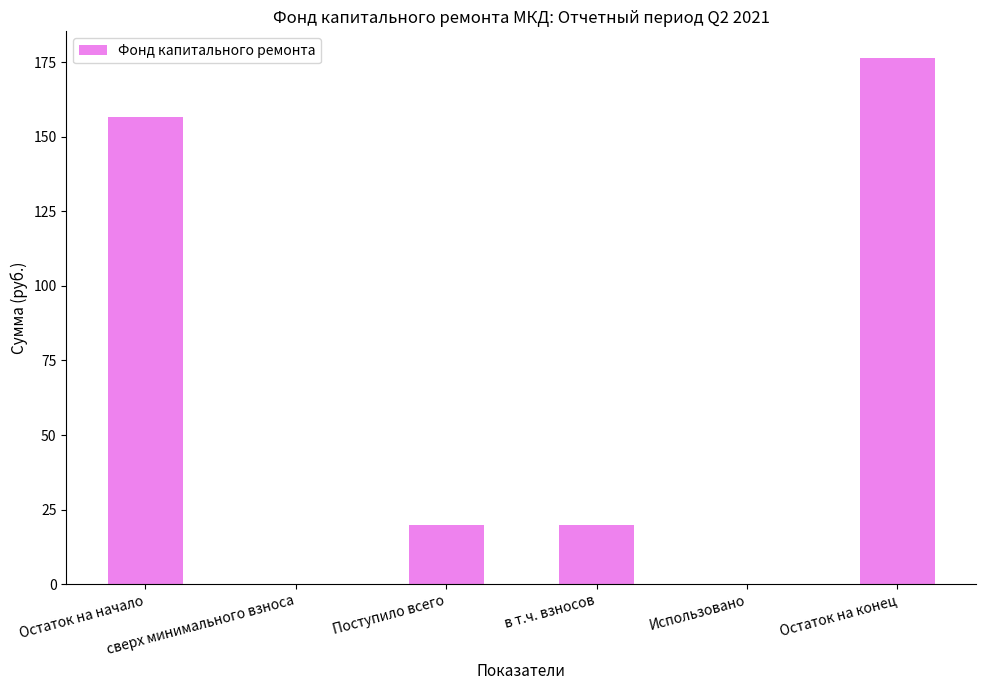

The value at сверх минимального взноса is 0.0. True or false?

True